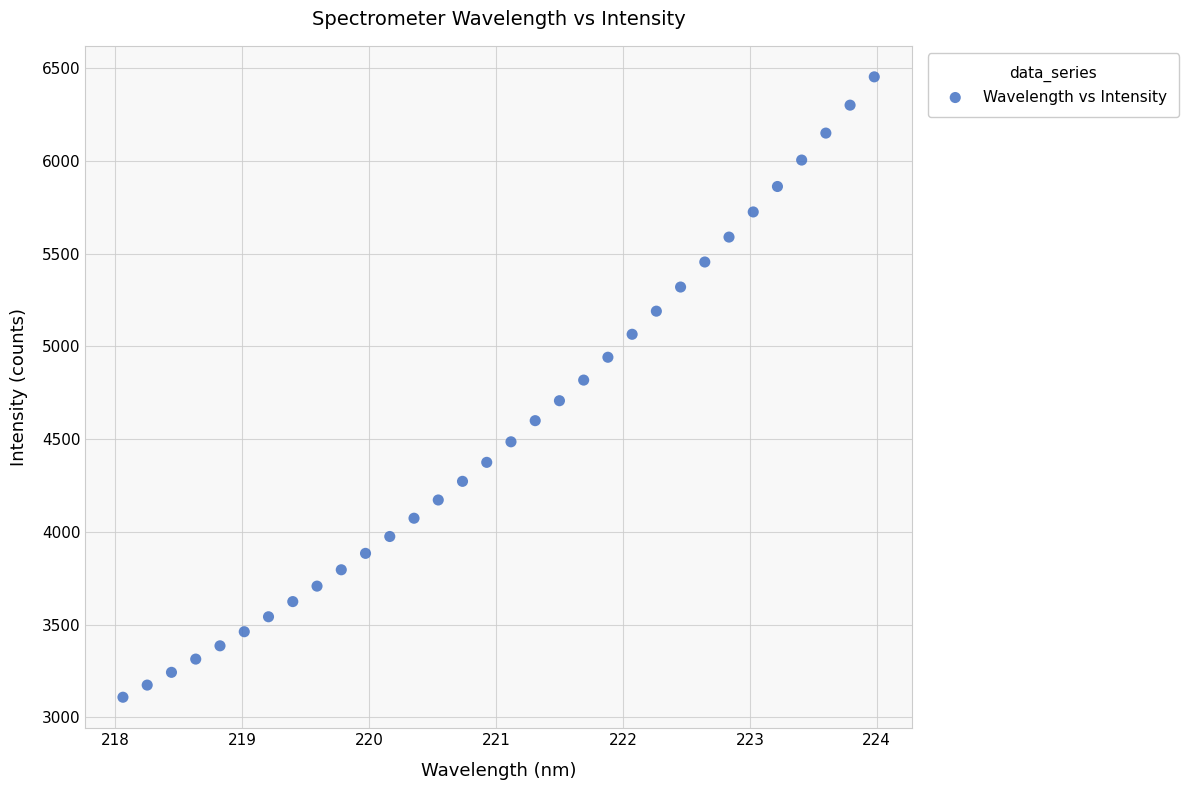

What is the range of X values (max minus min)?

5.9